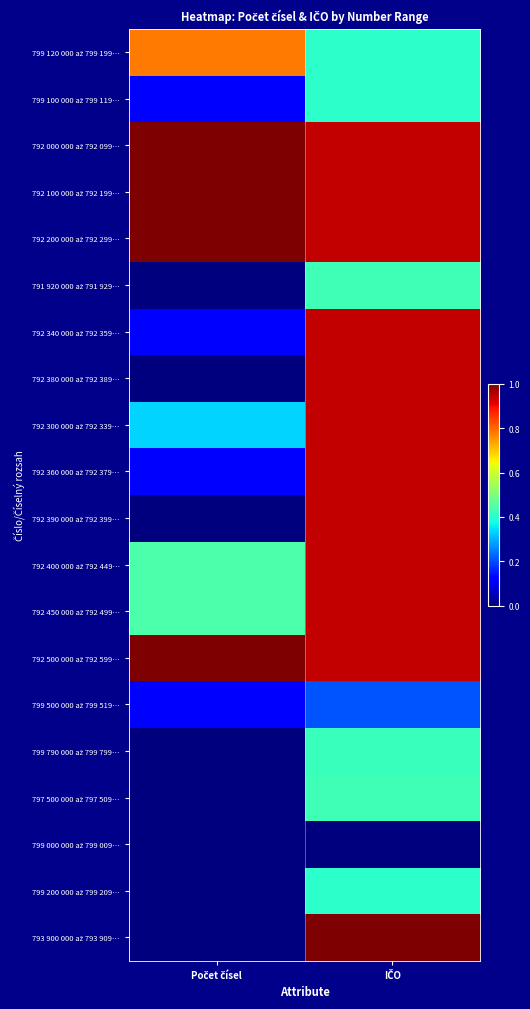

At which category does the chart reach its minimum across all series?

Počet čísel